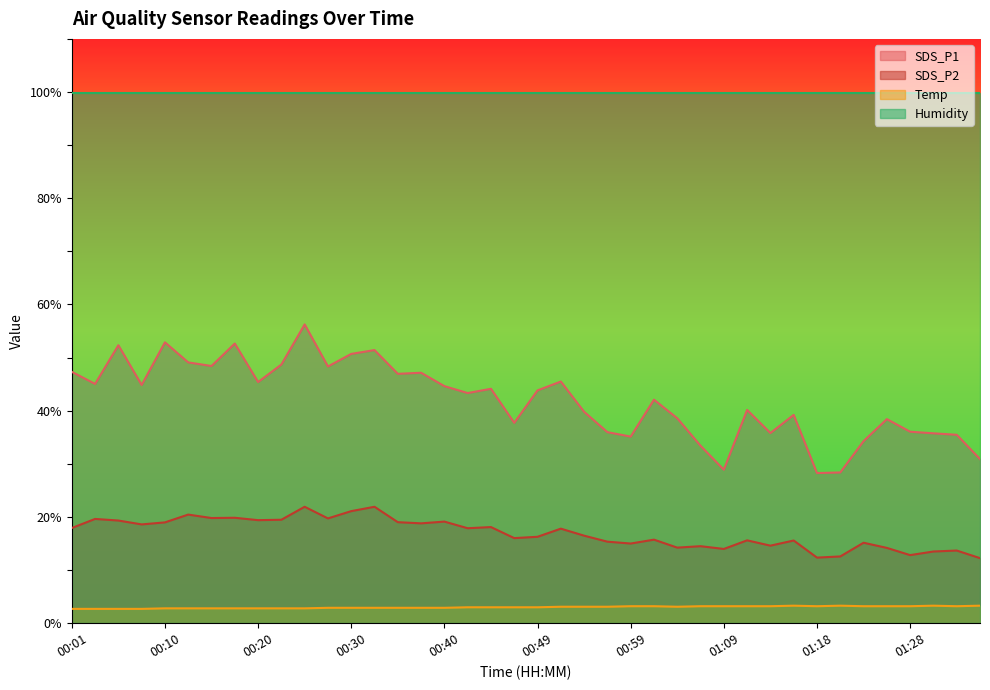

What is the minimum value for SDS_P1?

28.3